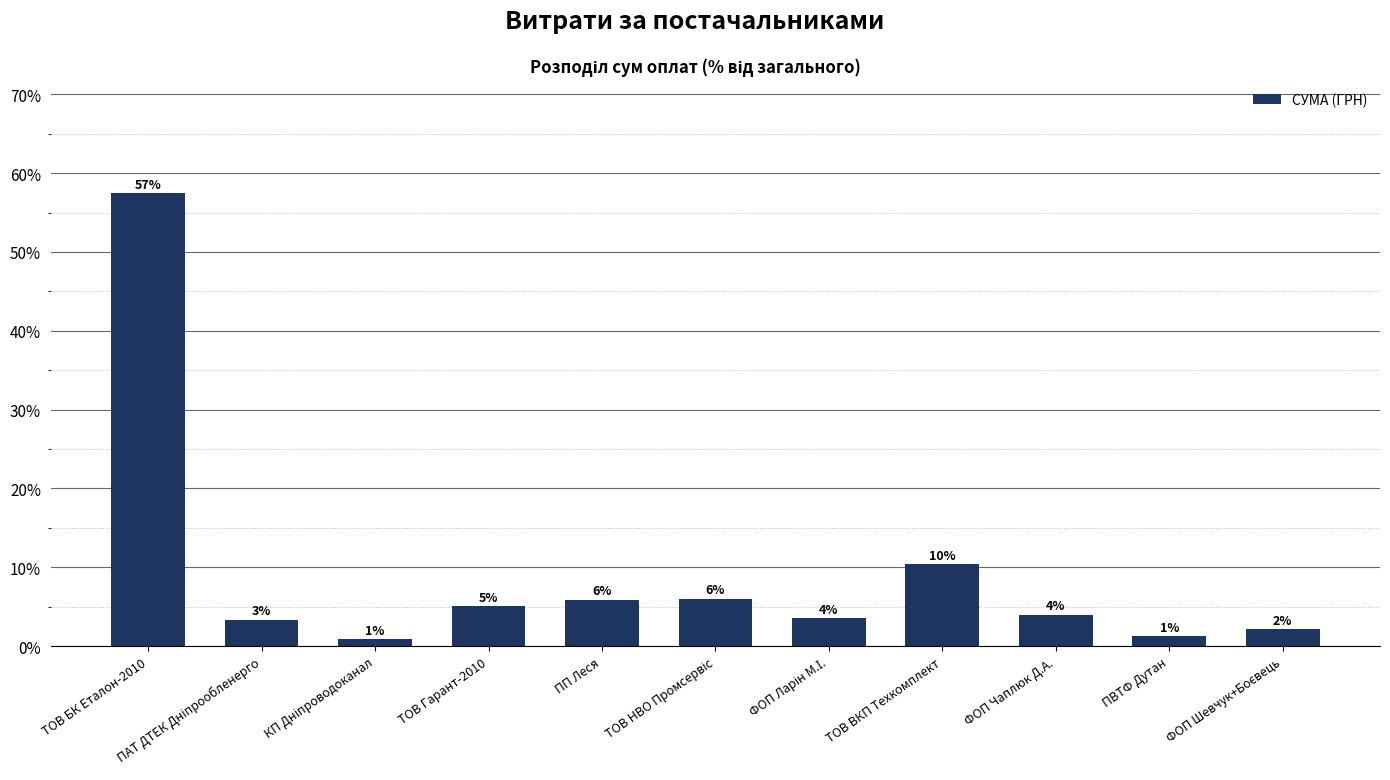

Rank the categories by value from highest to lowest.

ТОВ БК Еталон-2010, ТОВ ВКП Техкомплект, ТОВ НВО Промсервіс, ПП Леся, ТОВ Гарант-2010, ФОП Чаплюк Д.А., ФОП Ларін М.І., ПАТ ДТЕК Дніпрообленерго, ФОП Шевчук+Боєвець, ПВТФ Дутан, КП Дніпроводоканал